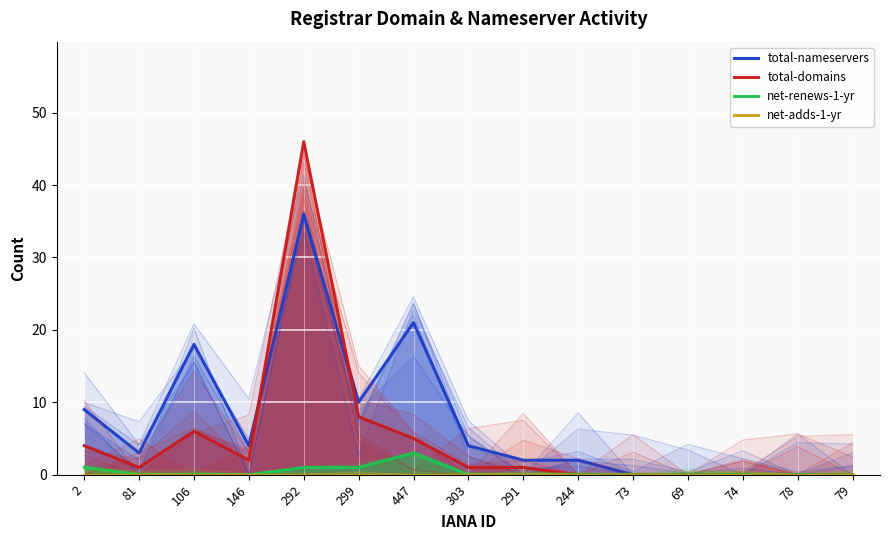

At which category is the sum across all series the highest?

292